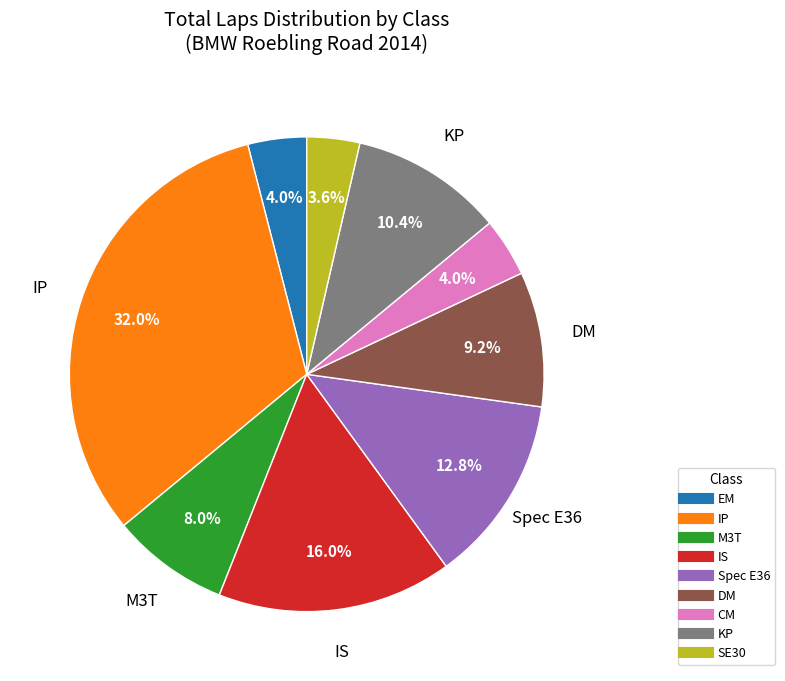

To the nearest percent, what is the difference between the largest and smallest slice percentages?

28%